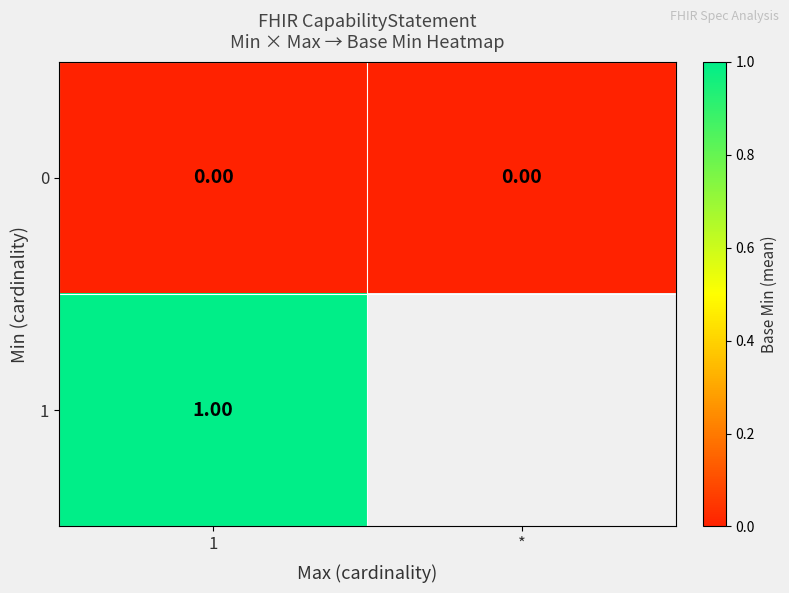

At 1, list the series in order from smallest to largest.

0, 1